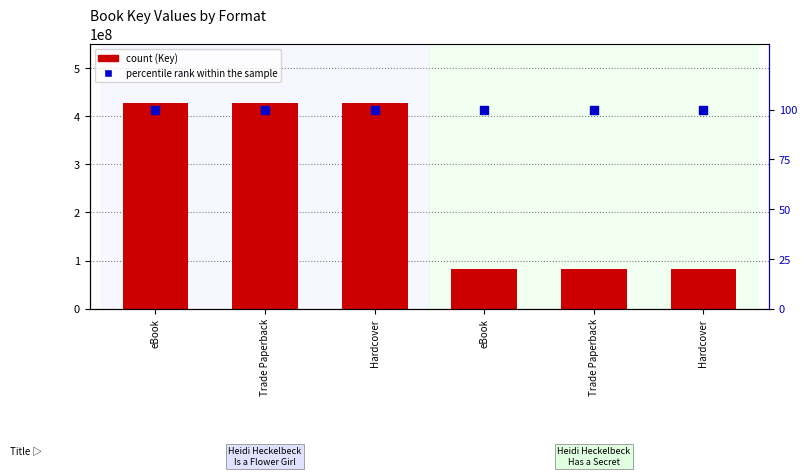

Which series has the largest Y range (max minus min)?

Key